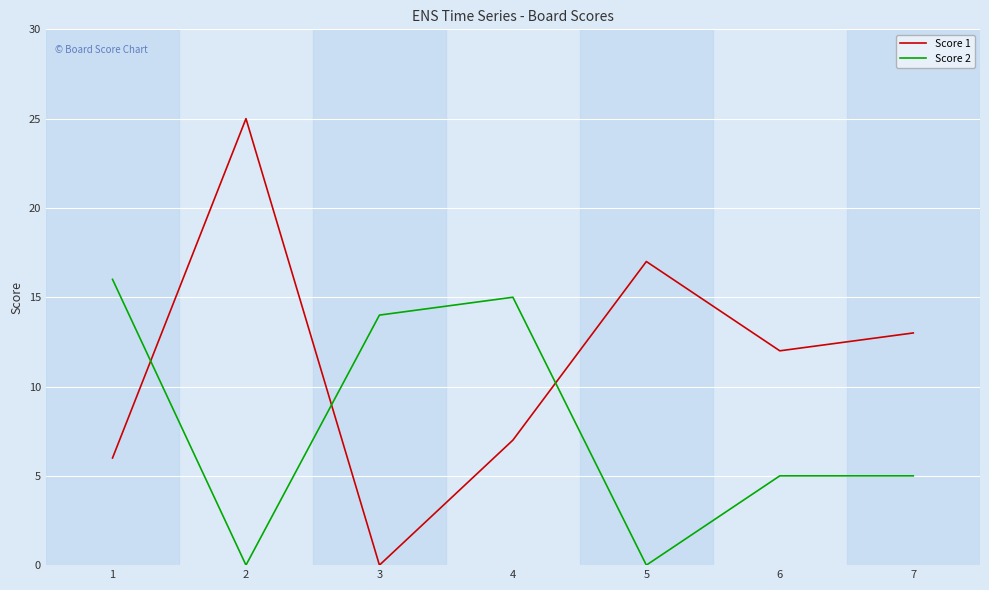

Where does the Score 1 series first go above 12?

2